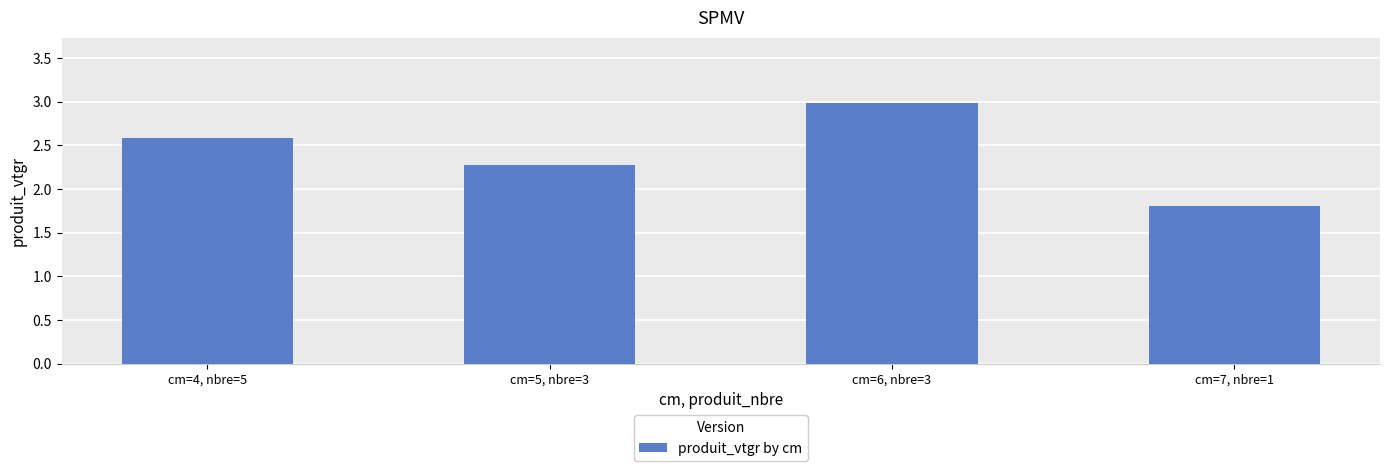

Between cm=6, nbre=3 and cm=4, nbre=5, which is larger?

cm=6, nbre=3